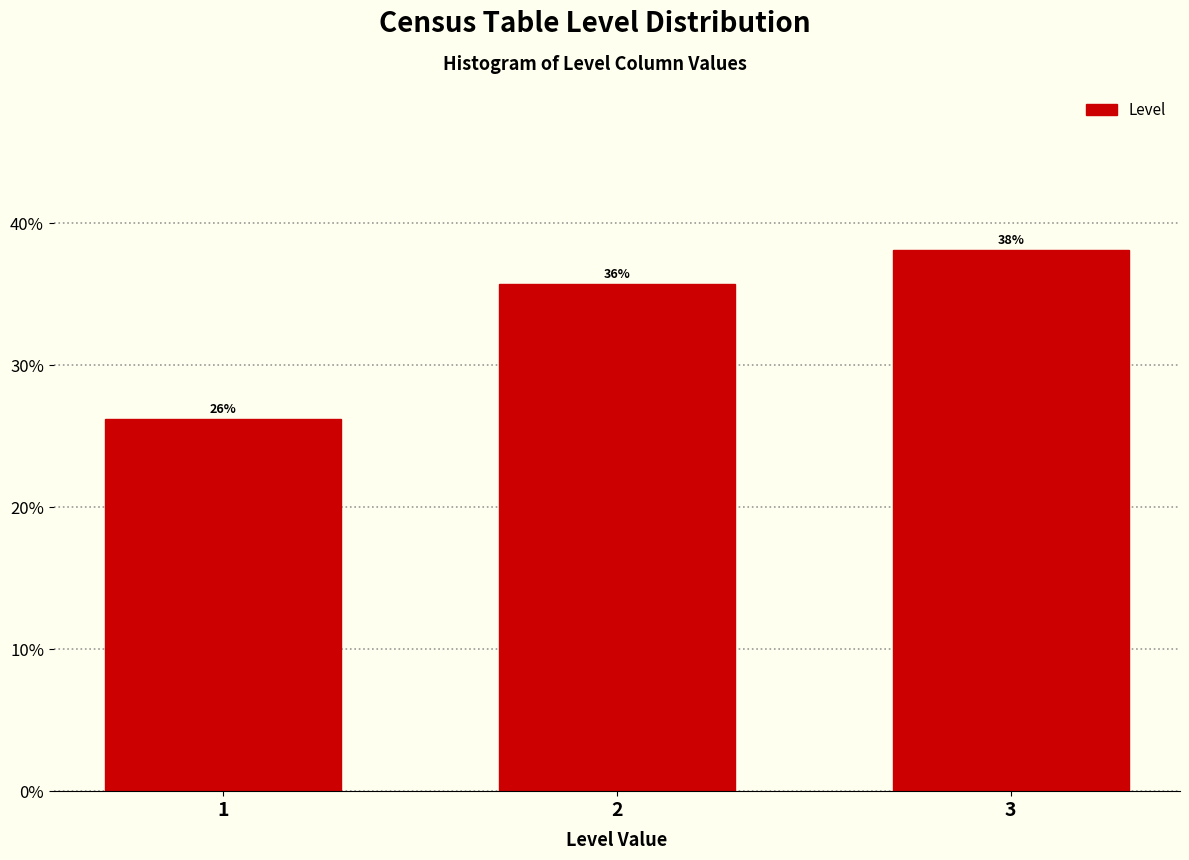

Does the chart contain any negative values?

No